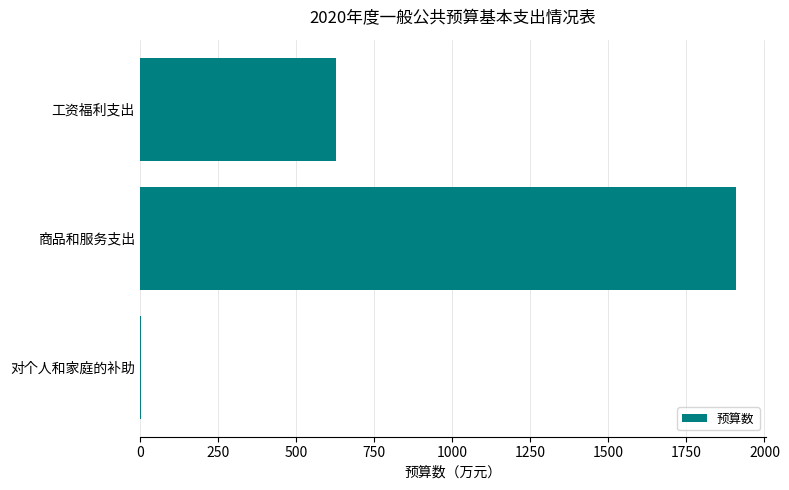

The value at 商品和服务支出 is 1908.8. True or false?

True